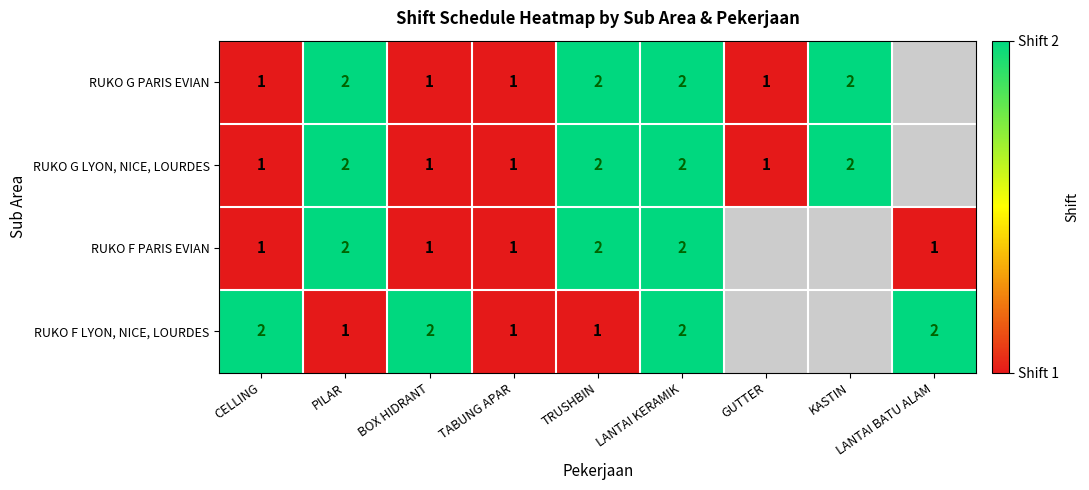

The RUKO G LYON, NICE, LOURDES series shows 2 at PILAR. True or false?

True